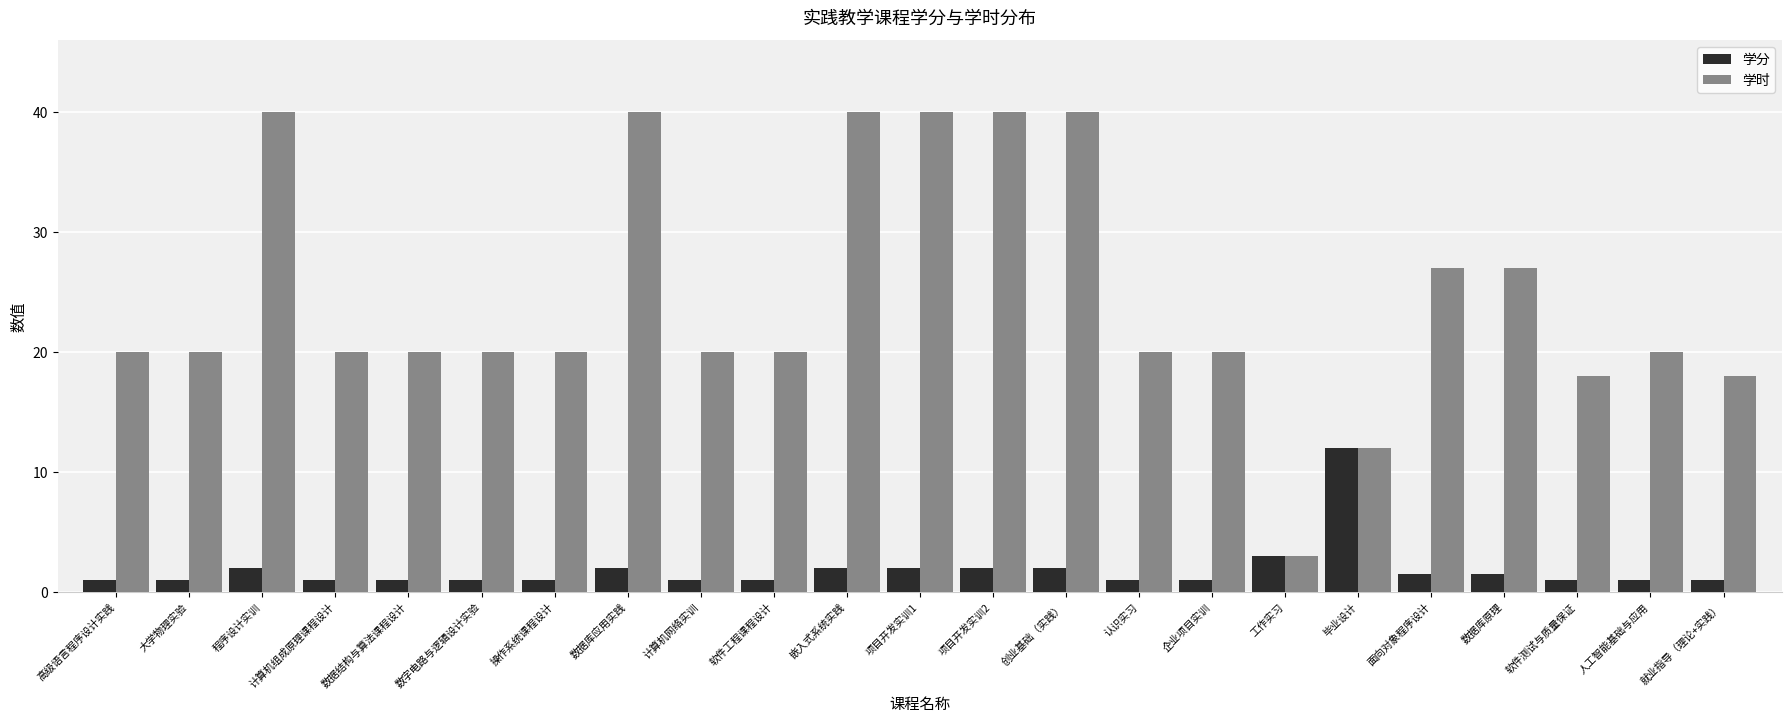

How many groups of bars are there?

23